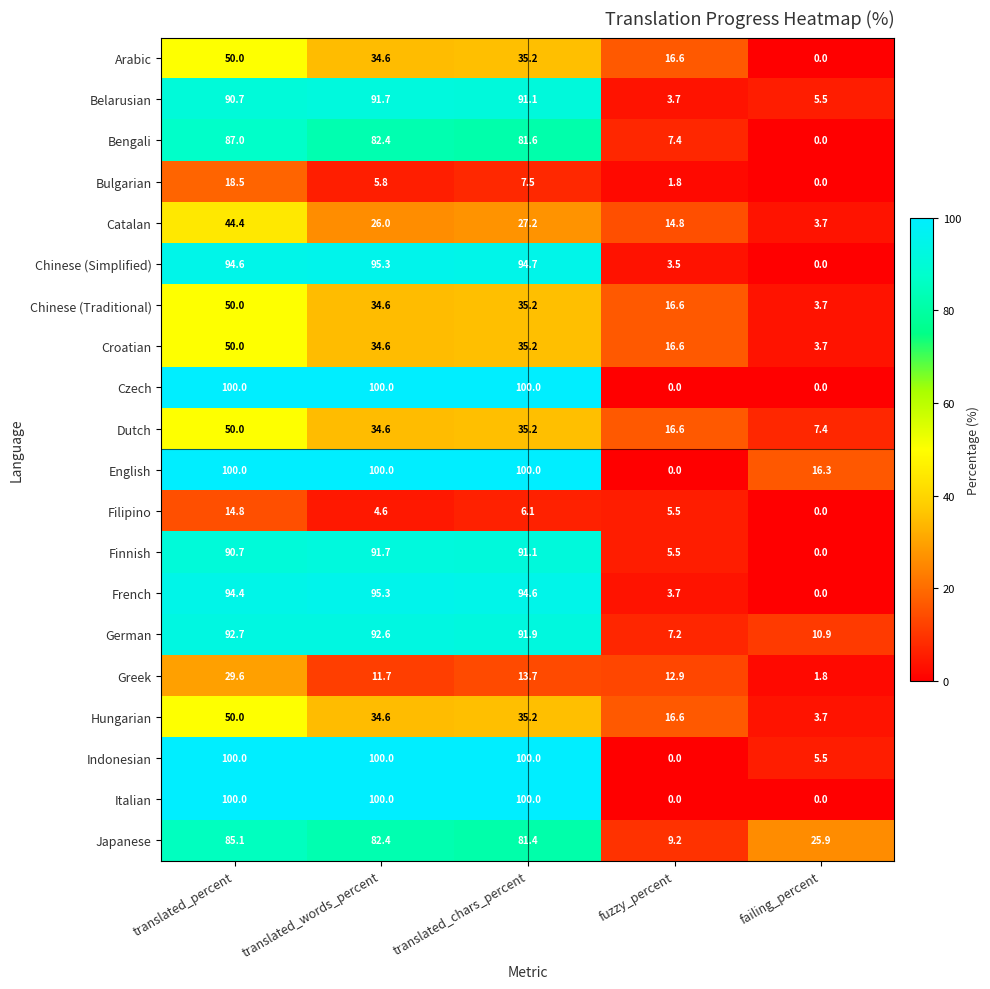

What is the total value across all series at translated_percent?

1392.5